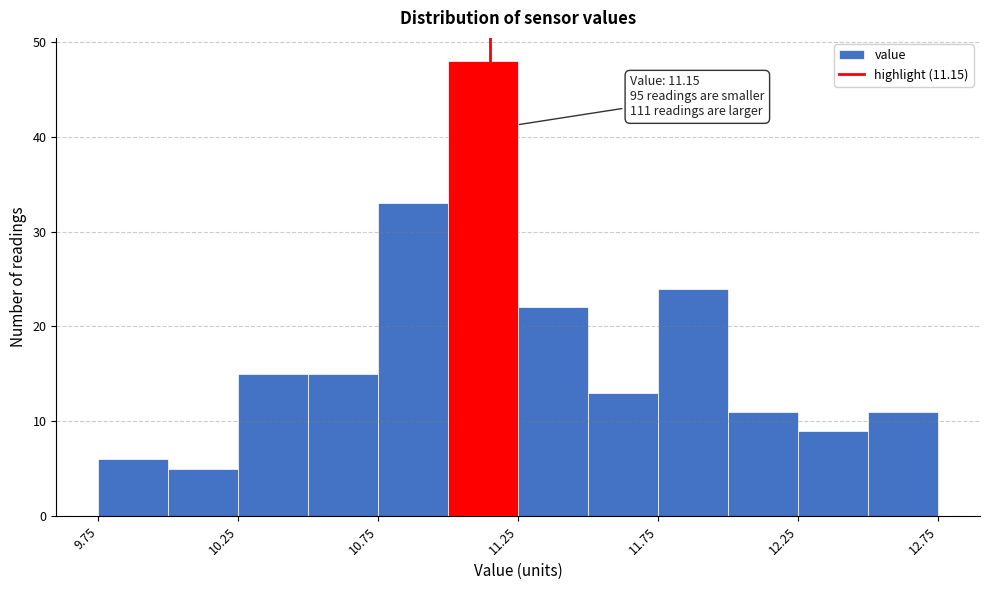

Which range on the x-axis has the tallest bar?

11.00 to 11.25